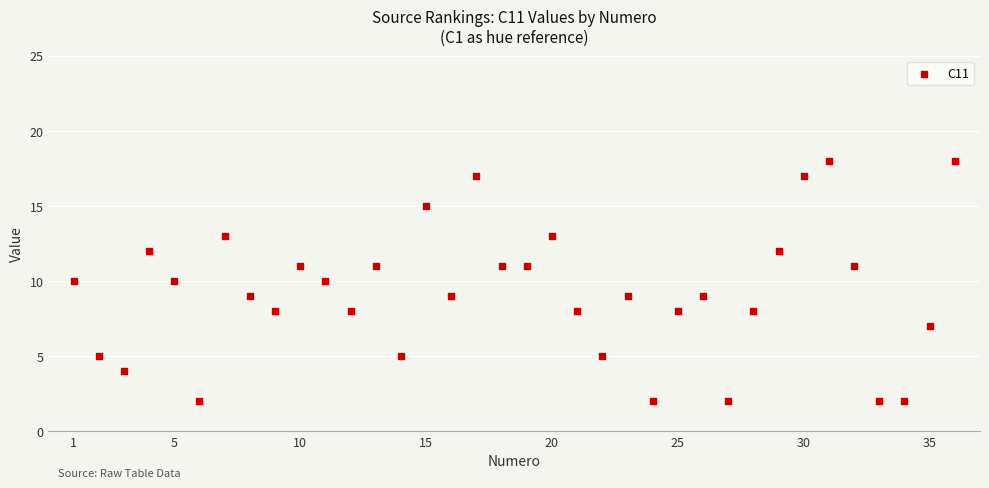

What is the range of Y values (max minus min)?

16